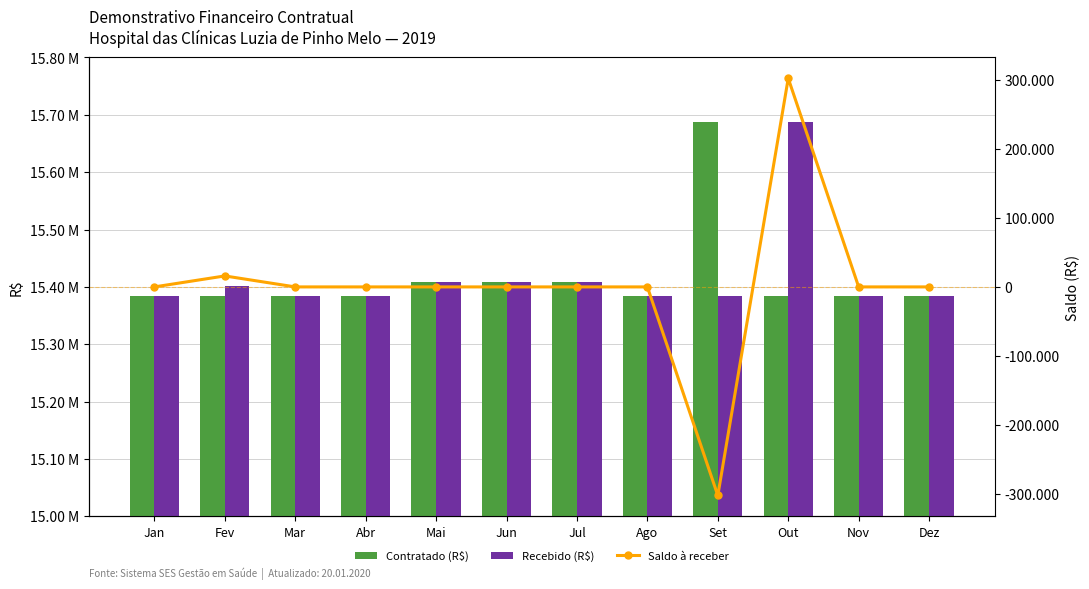

Are the bars horizontal?

No